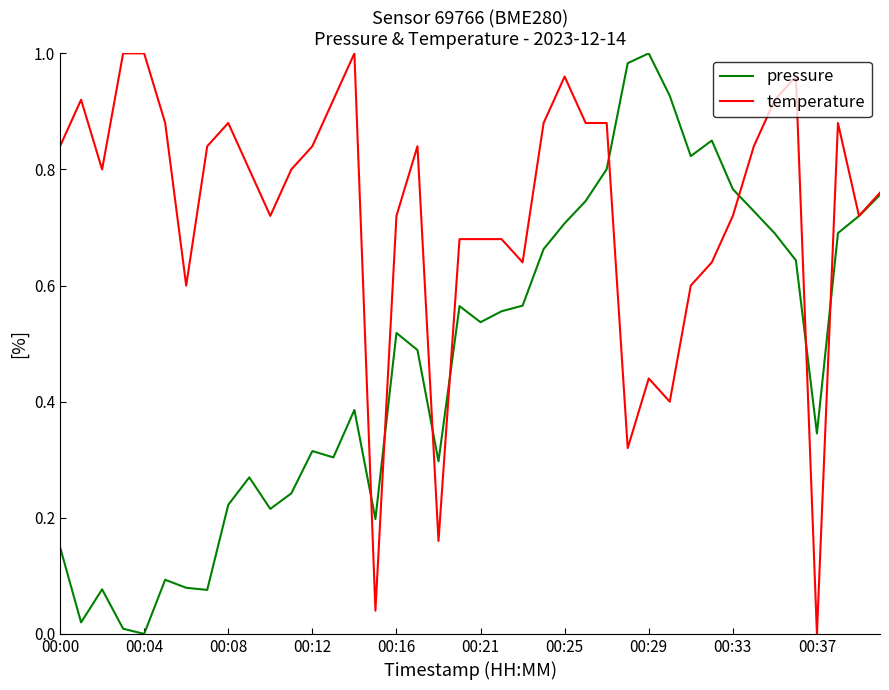

List the series in order of their overall mean, highest first.

temperature, pressure